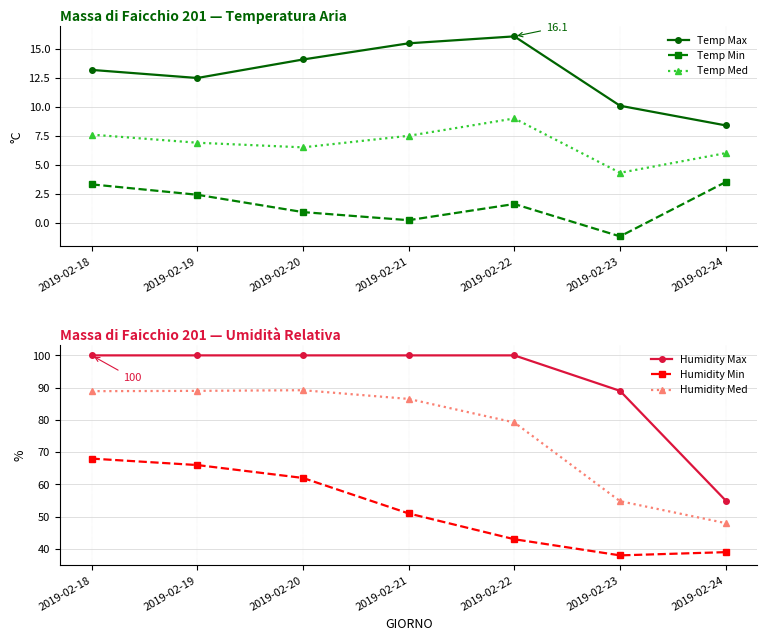

True or false: Humidity Min and Temp Med intersect in this chart.

False